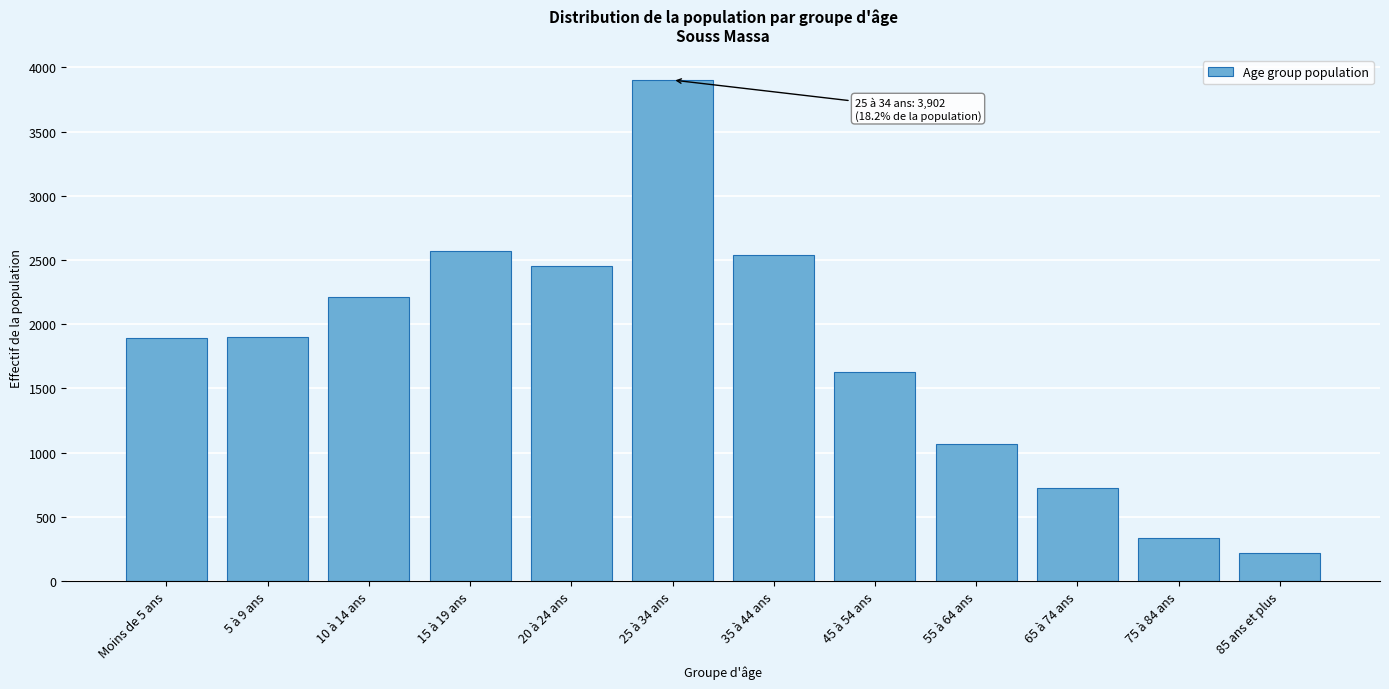

Which has a higher value, 25 à 34 ans or Moins de 5 ans?

25 à 34 ans